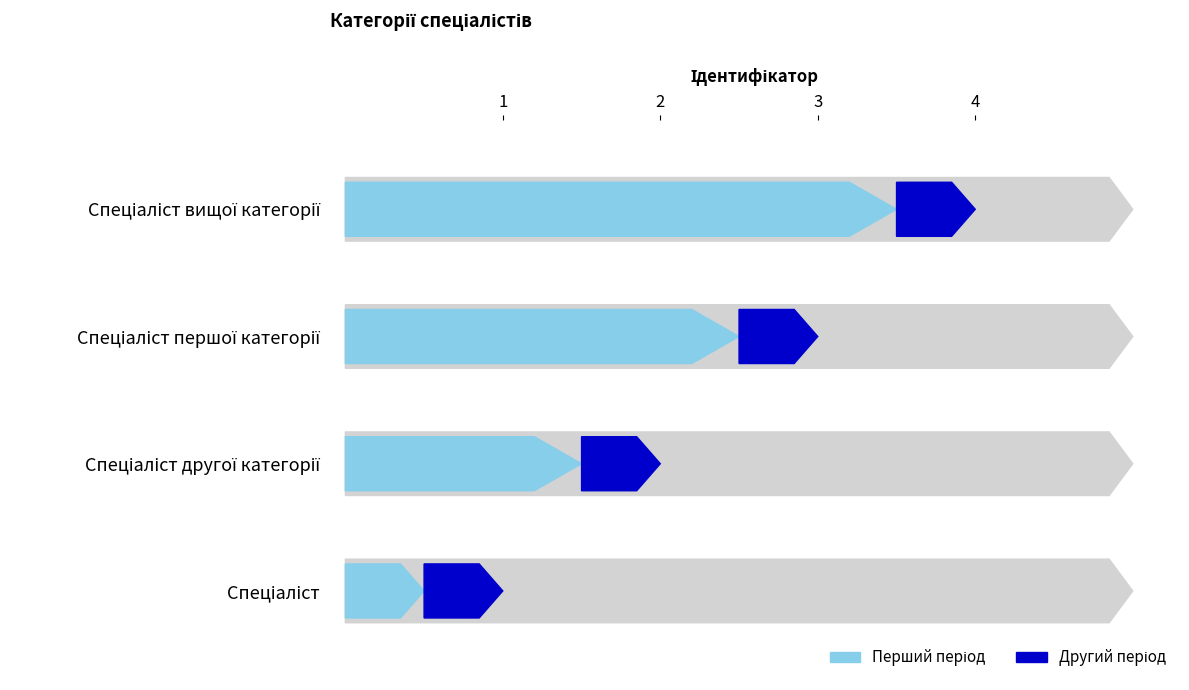

Count the number of categories in the chart.

4